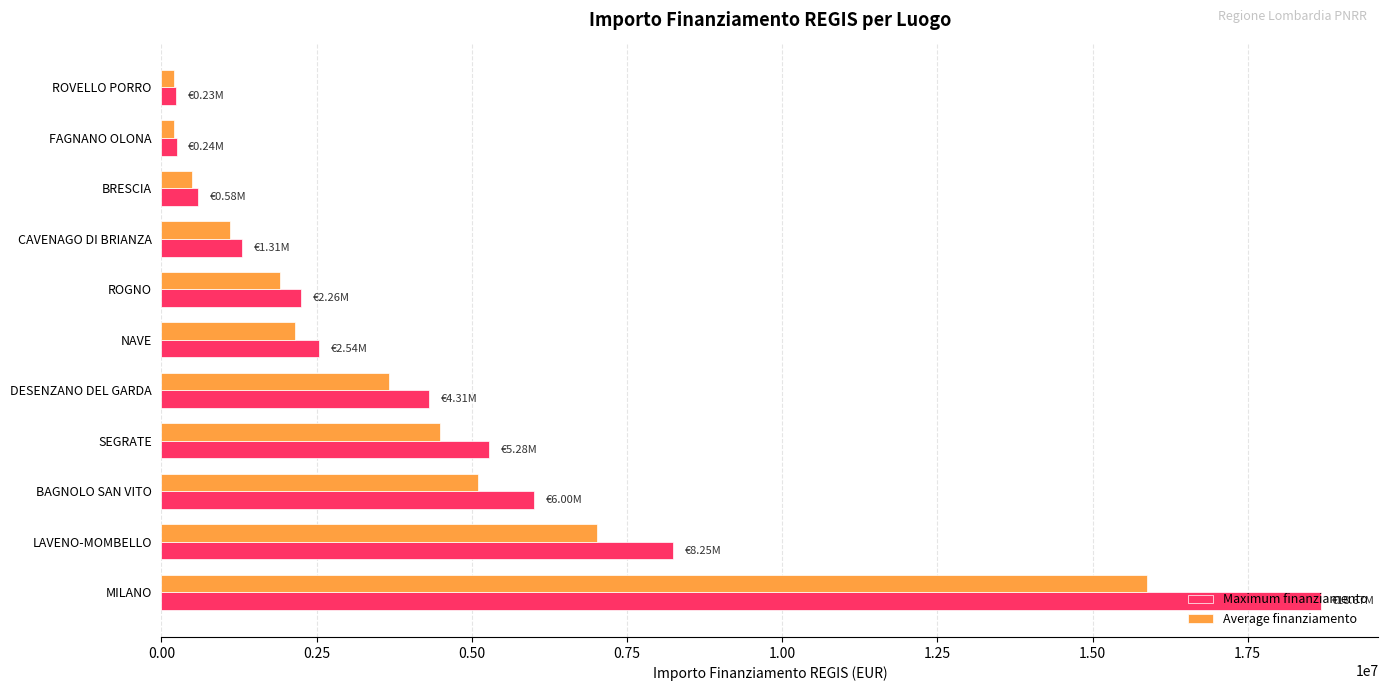

Which series changed the most between MILANO and NAVE?

Maximum finanziamento